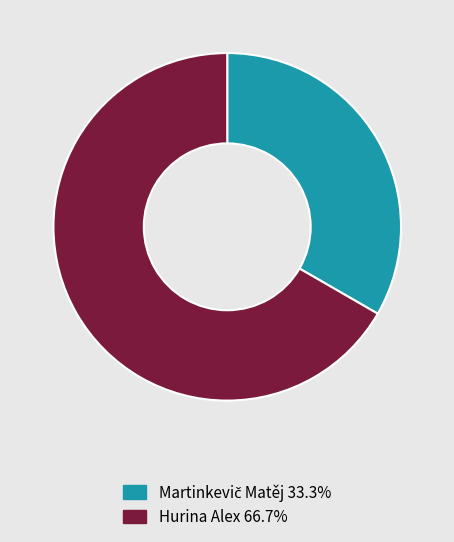

What is the majority slice?

Hurina Alex